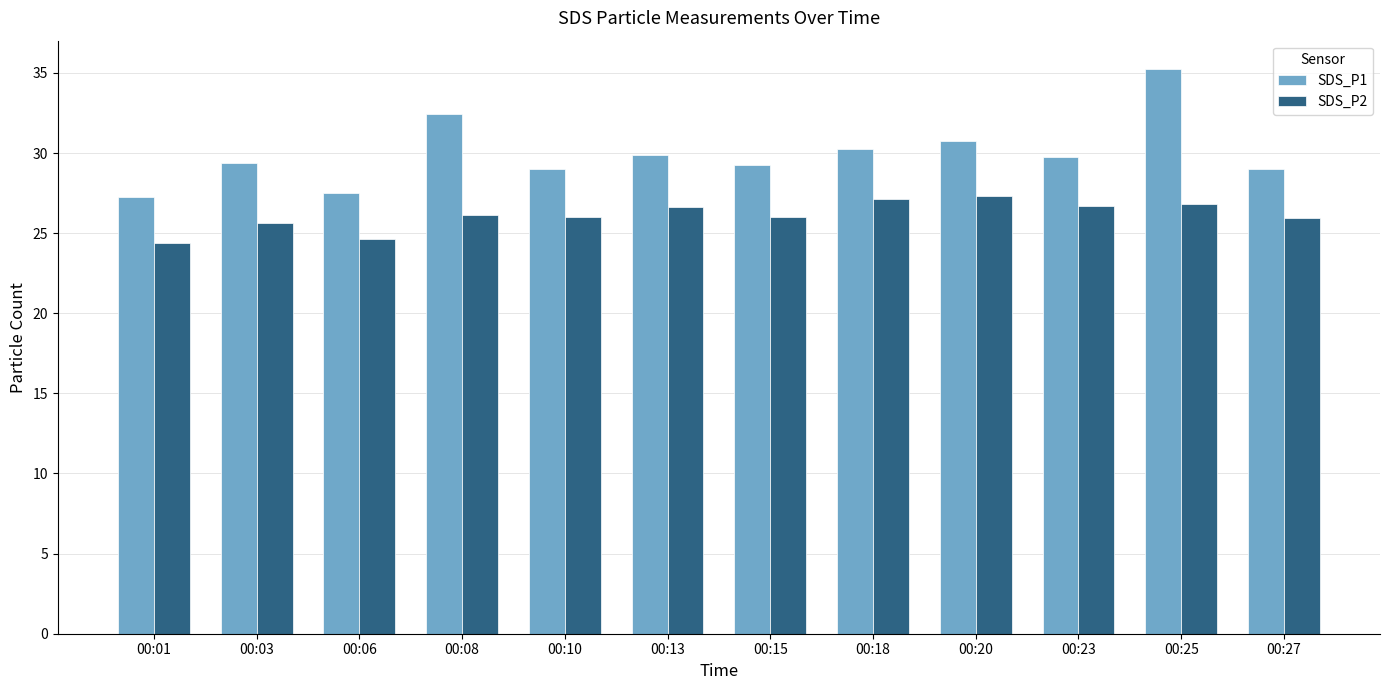

List the series in order of their peak value, lowest first.

SDS_P2, SDS_P1